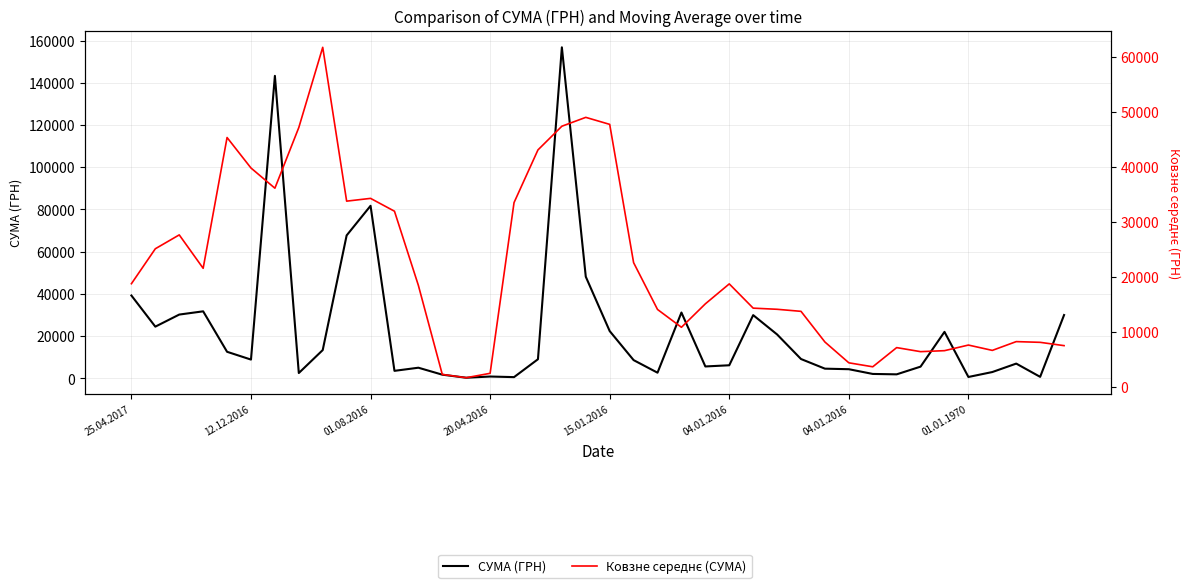

At which category is the sum across all series the highest?

18